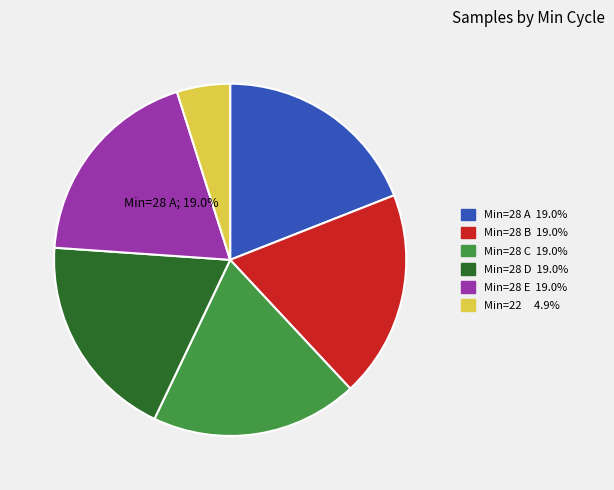

How many segments does this pie chart have?

6